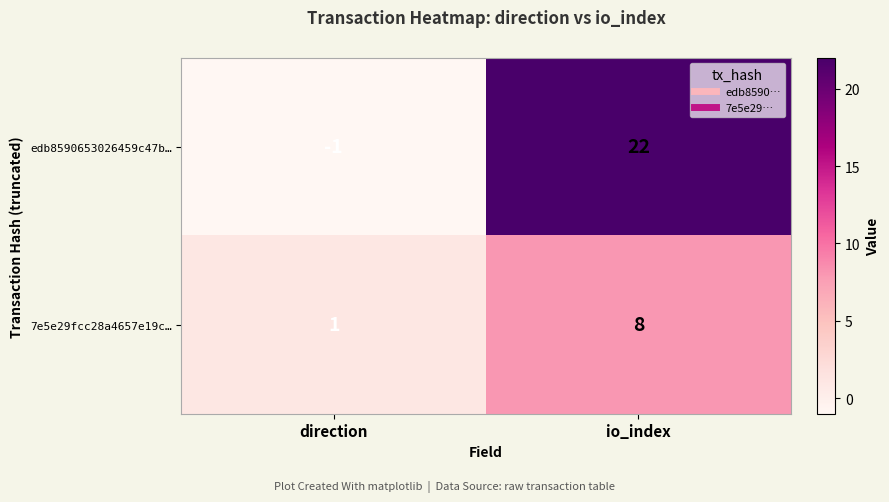

True or false: 7e5e29fcc28a4657e19c… has a value of 1 at direction.

True